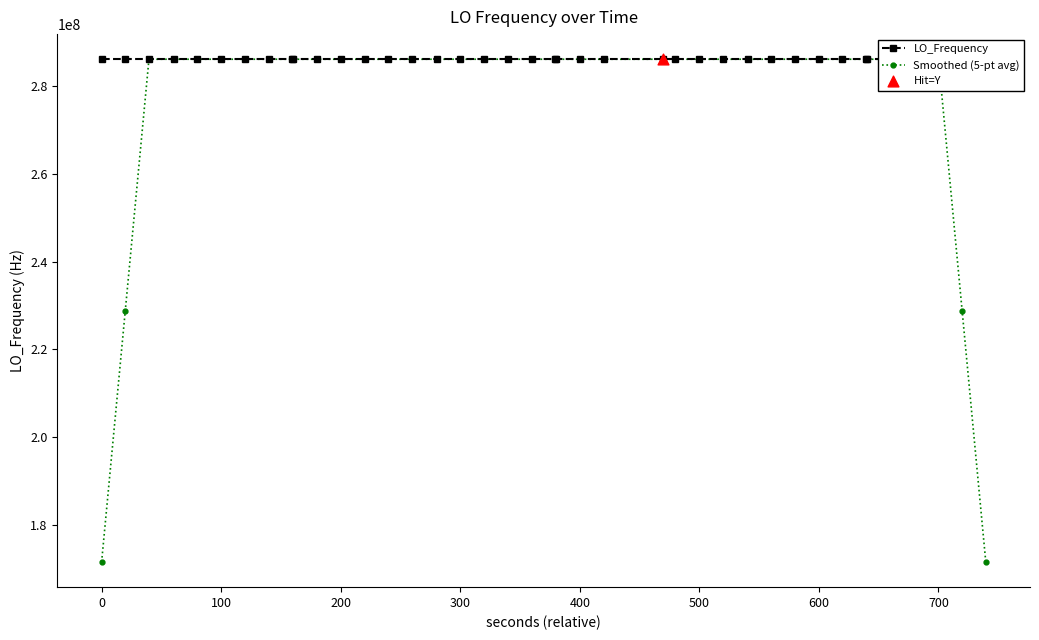

Which series has the largest Y range (max minus min)?

Smoothed (5-pt avg)